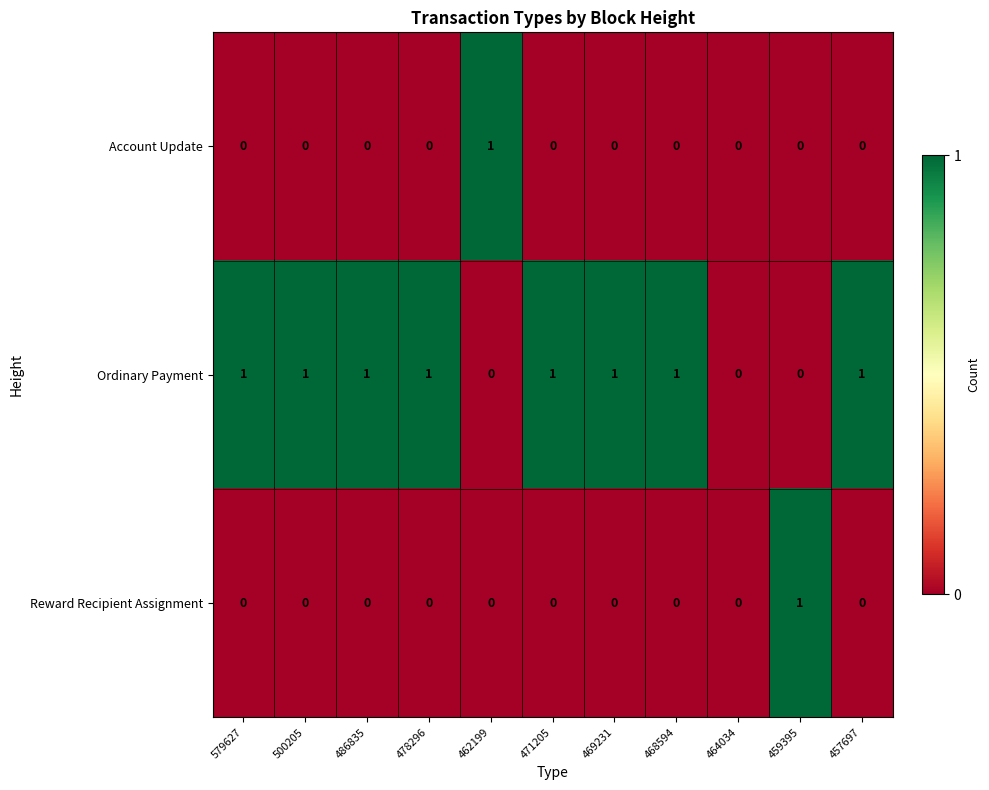

What is the sum of all Ordinary Payment values?

8